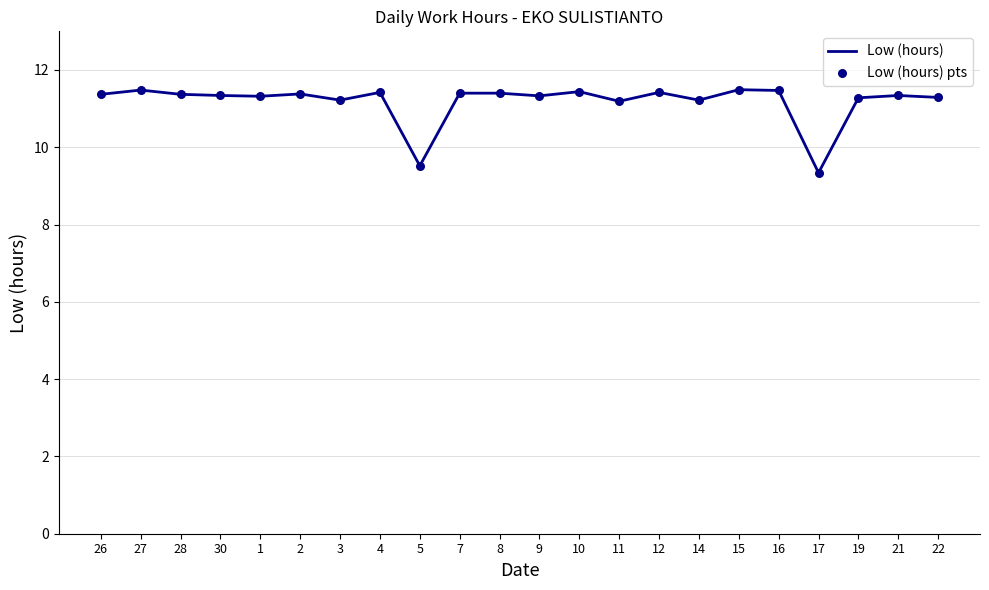

Is it true that the value at 14 is 3.3?

False